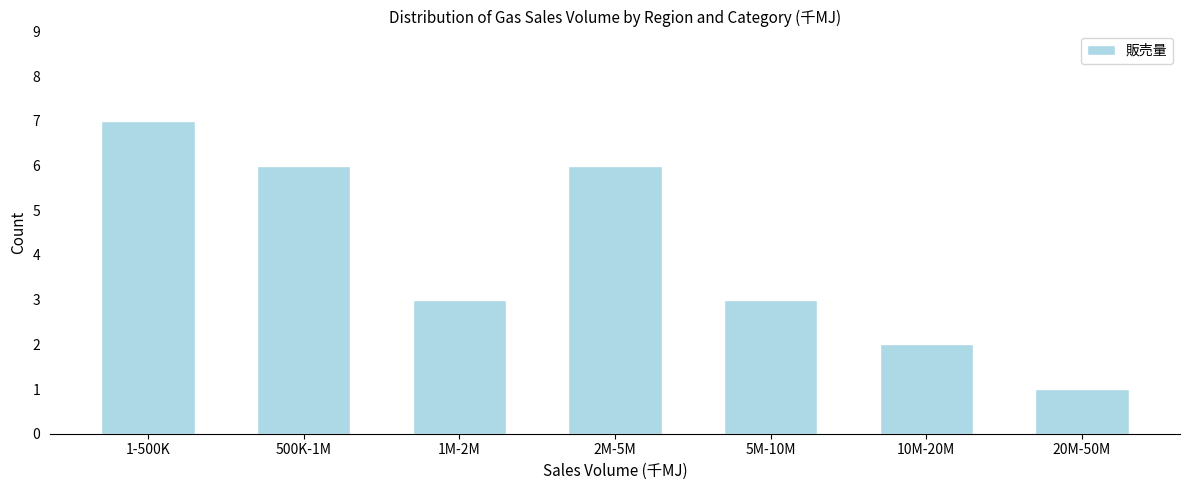

Reading left to right, extract all data points from this chart.

7	6	3	6	3	2	1